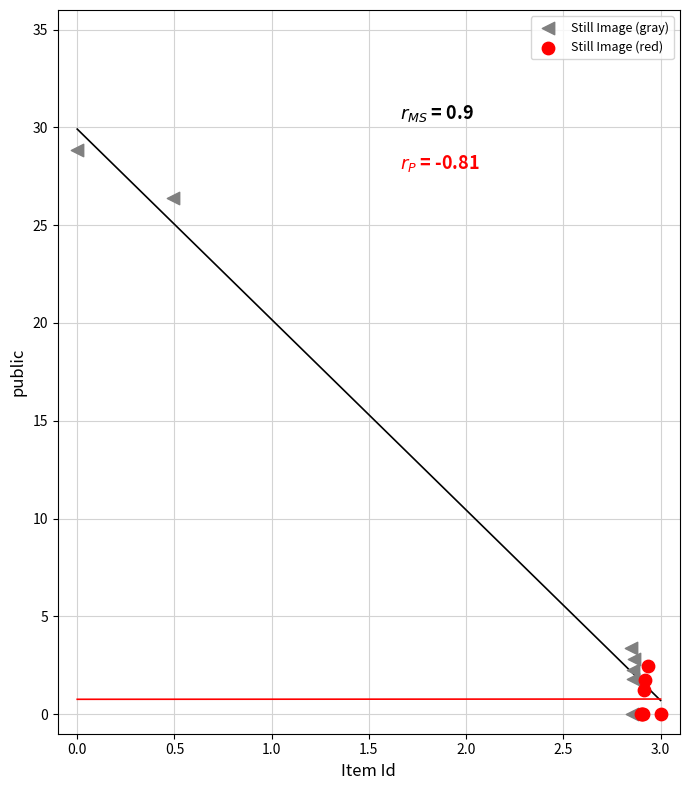

Which series contains the highest Y value?

Still Image (gray)